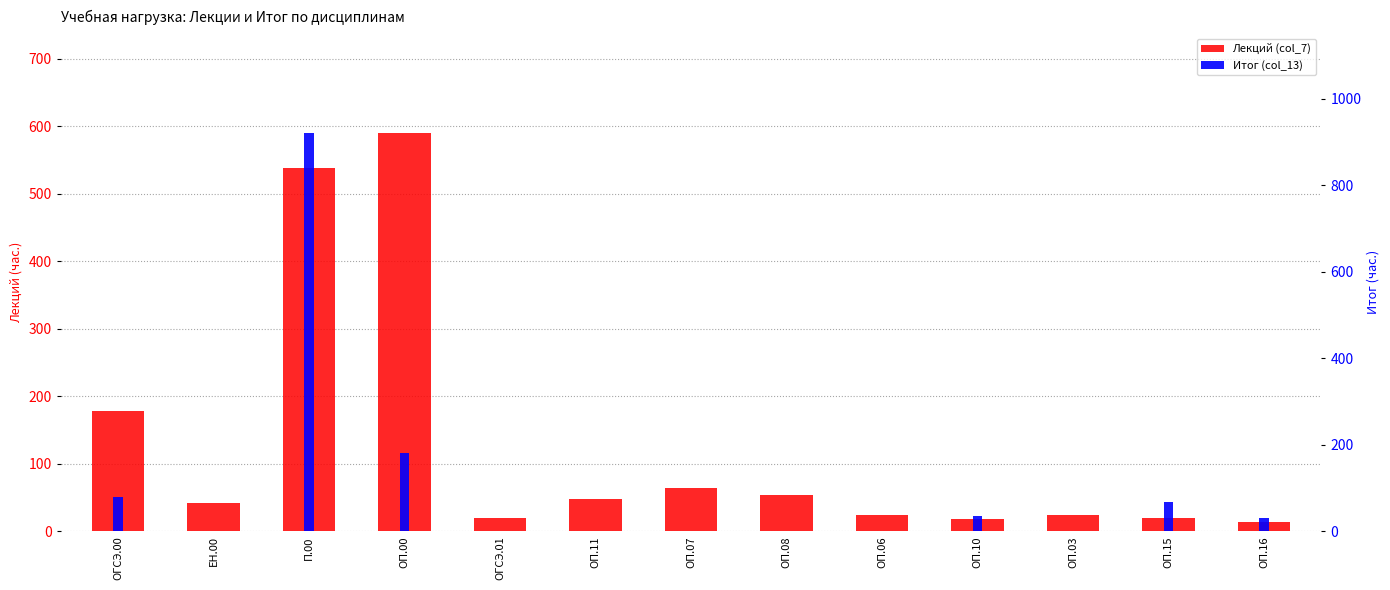

At which category is the sum across all series the highest?

П.00